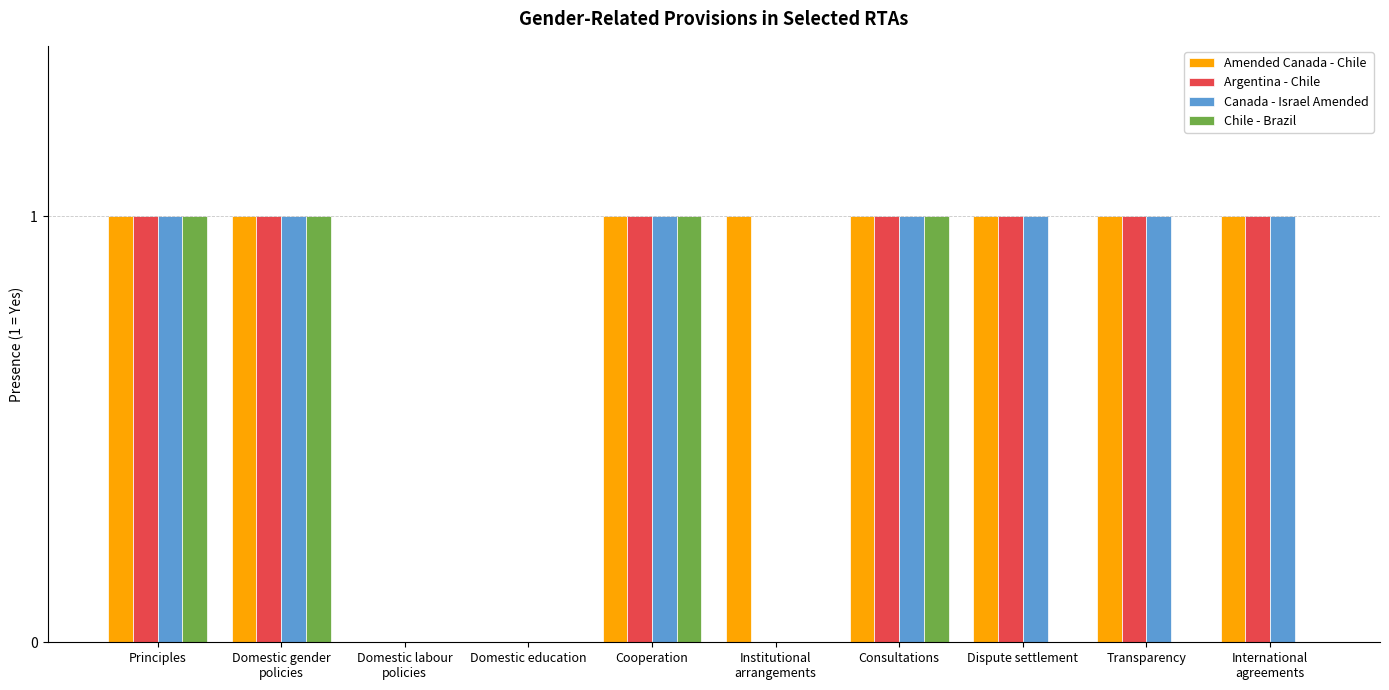

Which series changed the most between Consultations and Dispute settlement?

Chile - Brazil